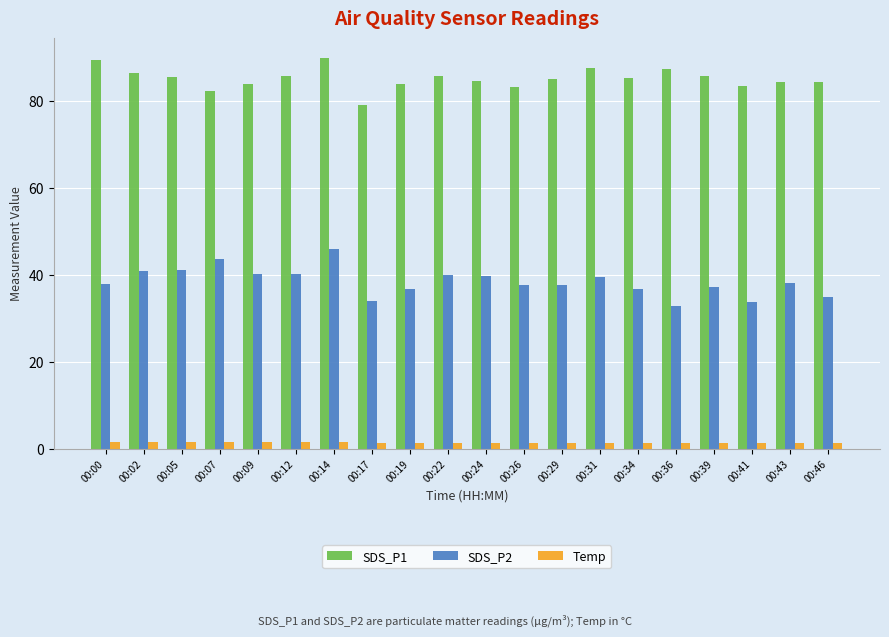

What is the value of the Temp bar at the 20th from the left?

1.3